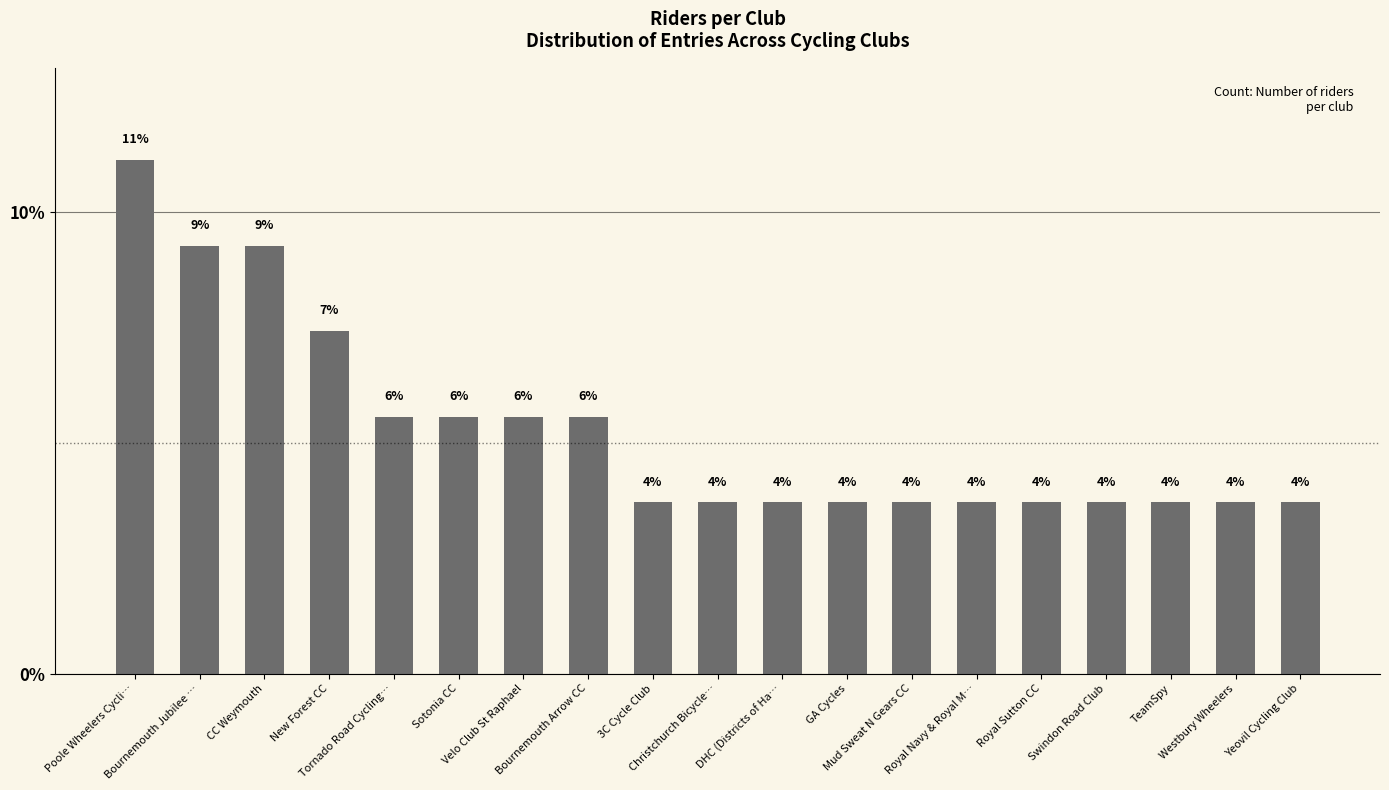

What is the sum of all values?

100.0